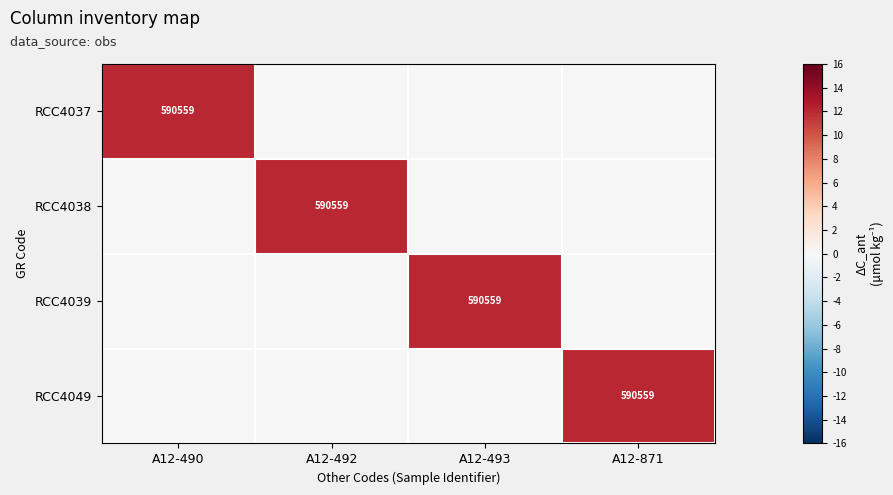

True or false: RCC4038 has a value of 200292 at A12-492.

False